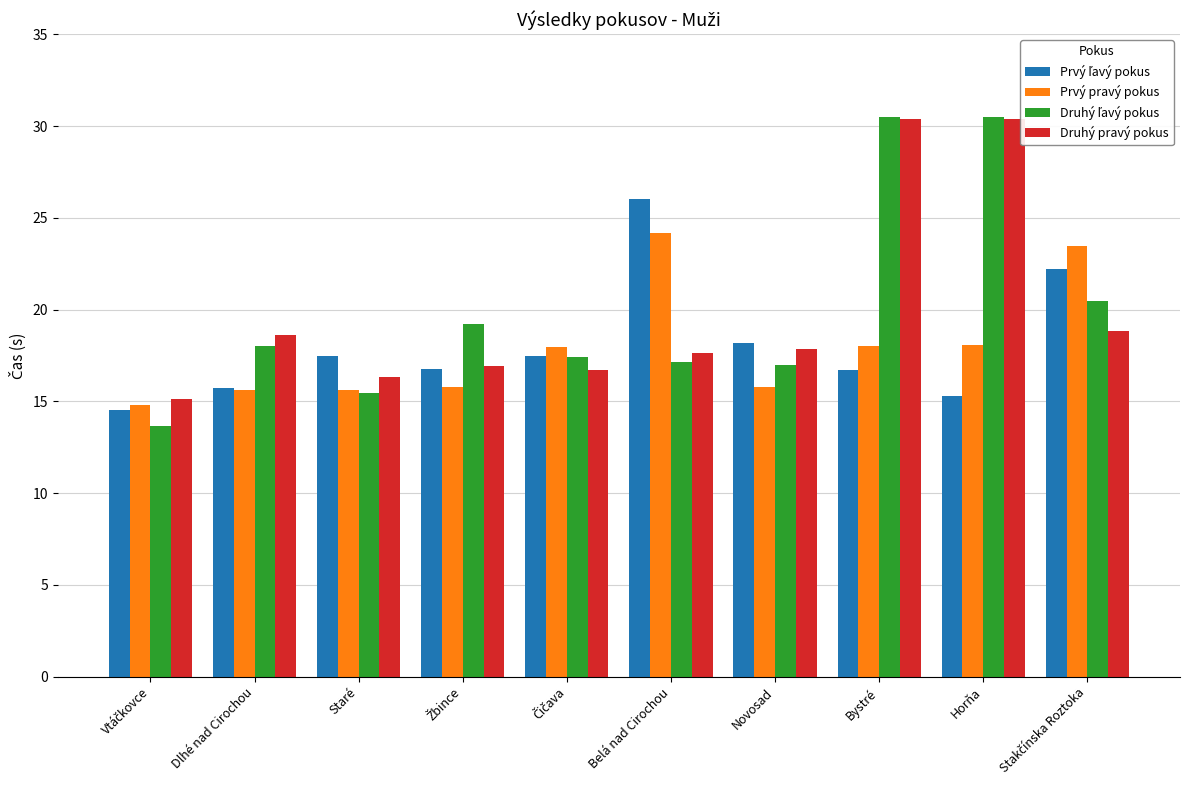

What is the label of the 5th bar from the right?

Belá nad Cirochou